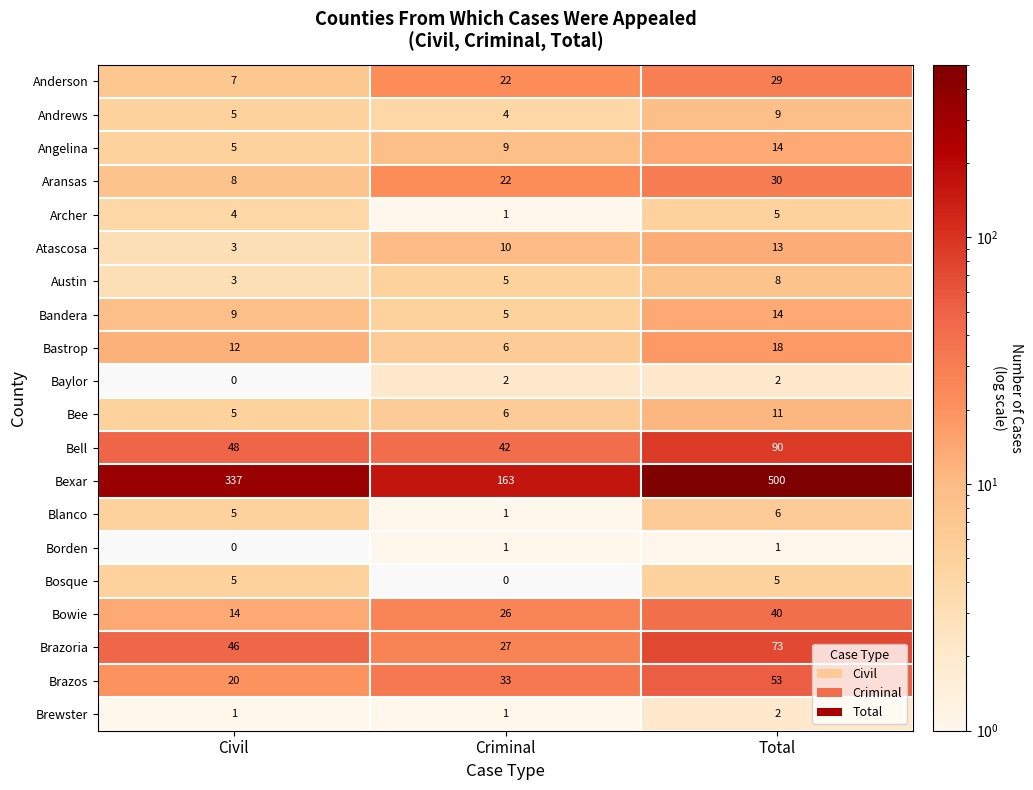

What is the average value of the Anderson series?

19